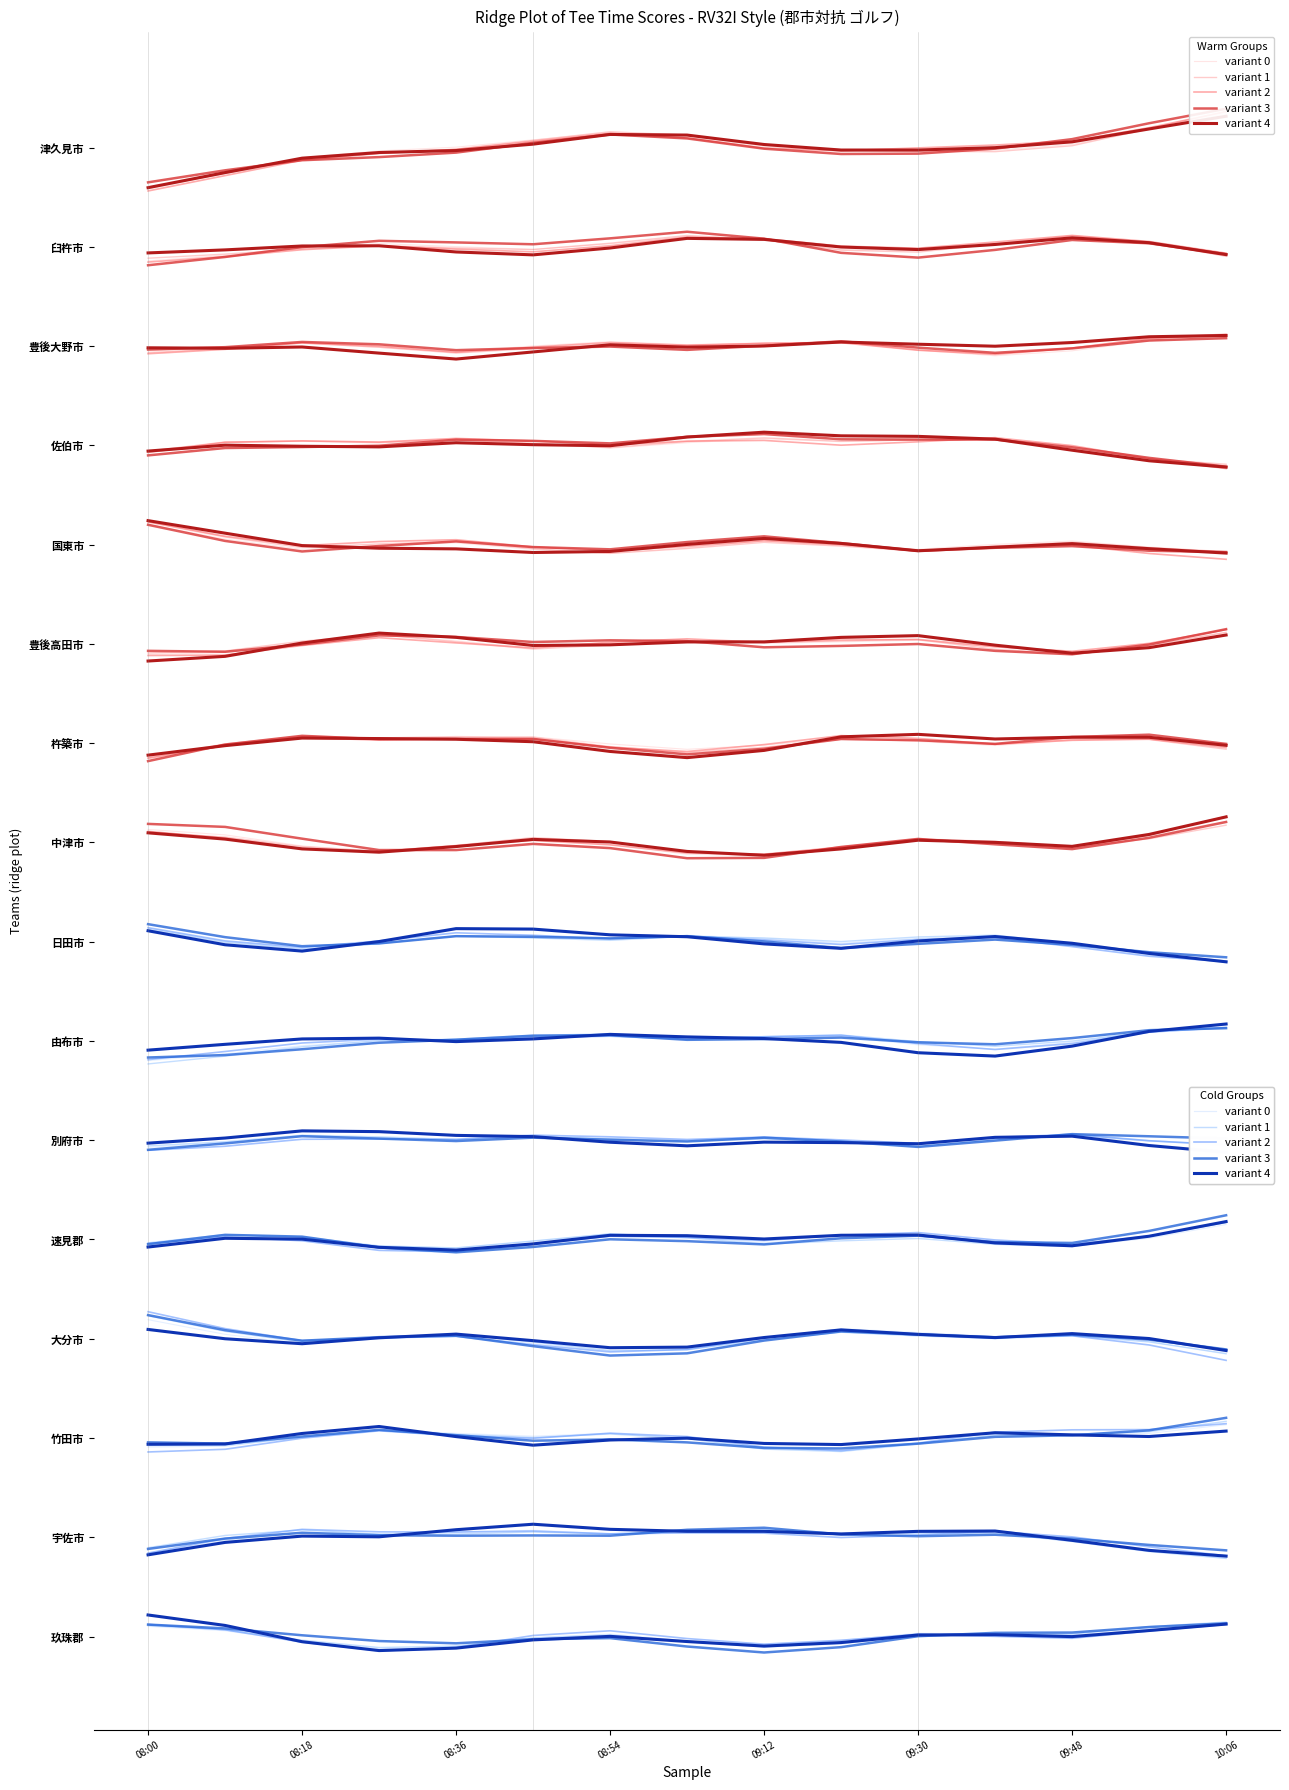

What is the spread (max minus min) of values at 09:30?

0.1